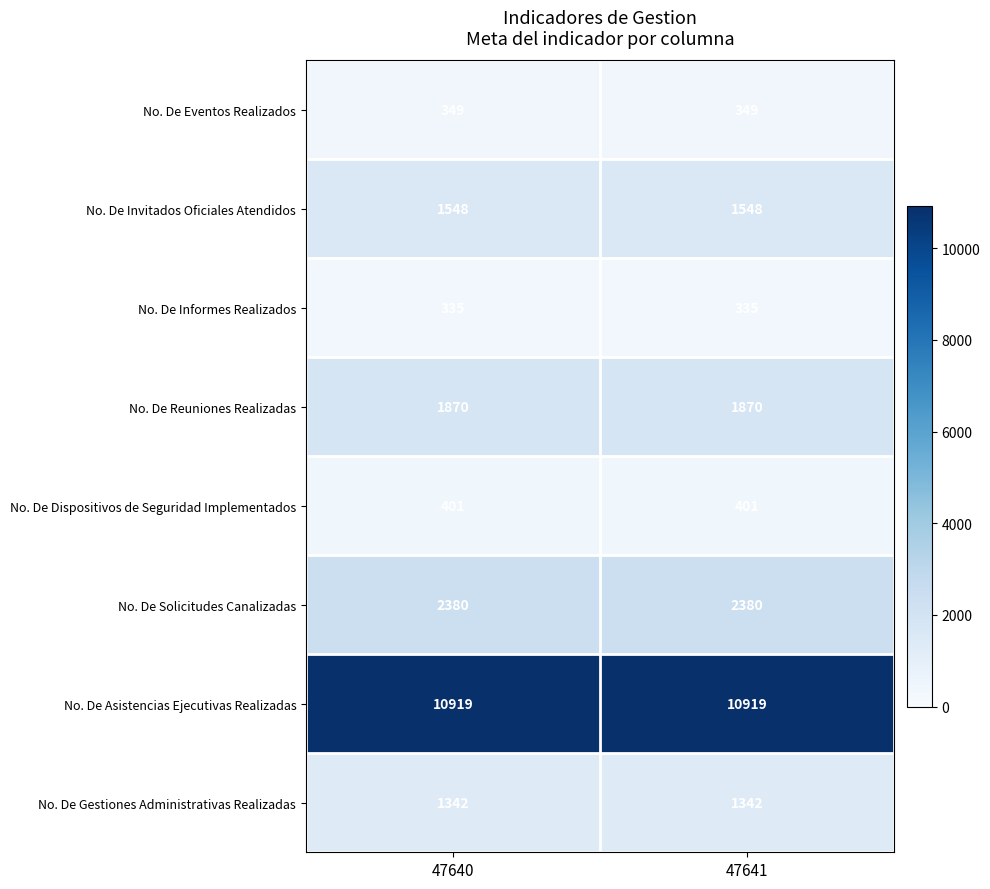

What is the smallest value displayed?

335